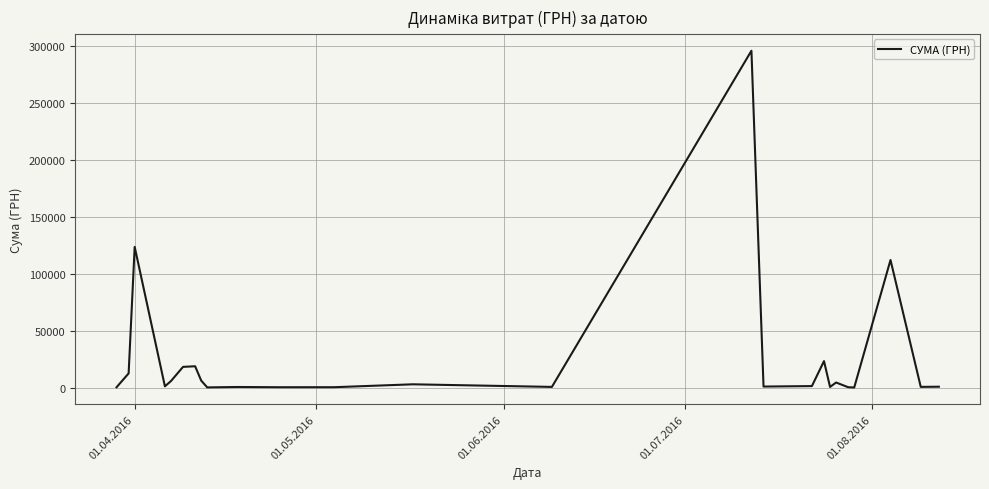

What is the greatest value displayed?

295638.6